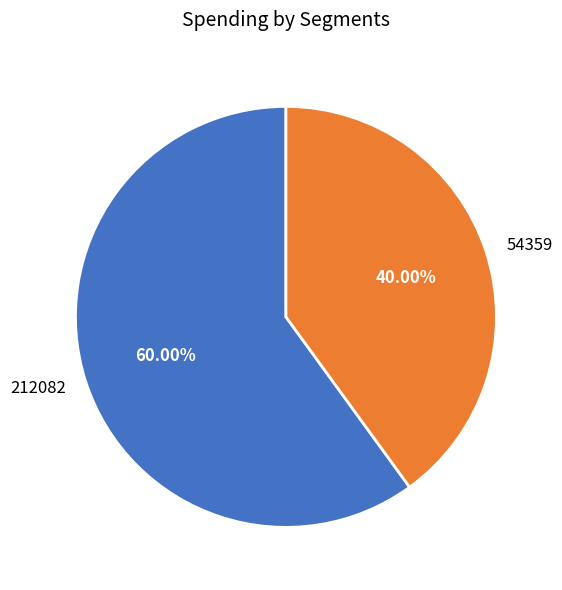

How many slices are in this pie chart?

2